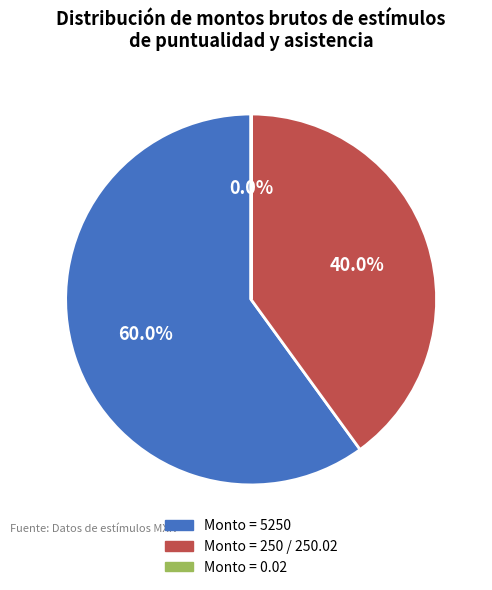

Does any single category account for the majority?

Yes